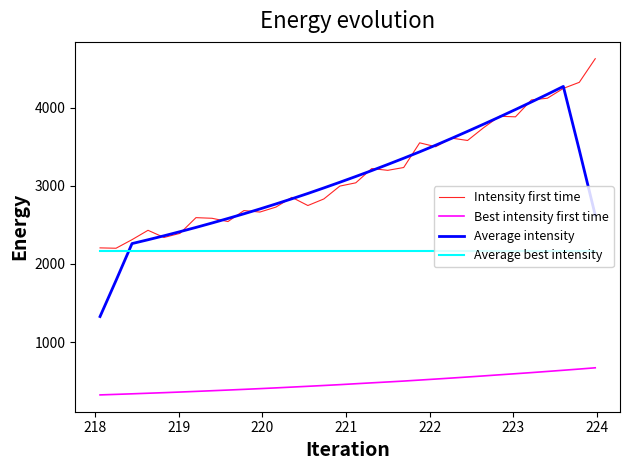

True or false: Best intensity first time and Intensity first time cross at least once.

False